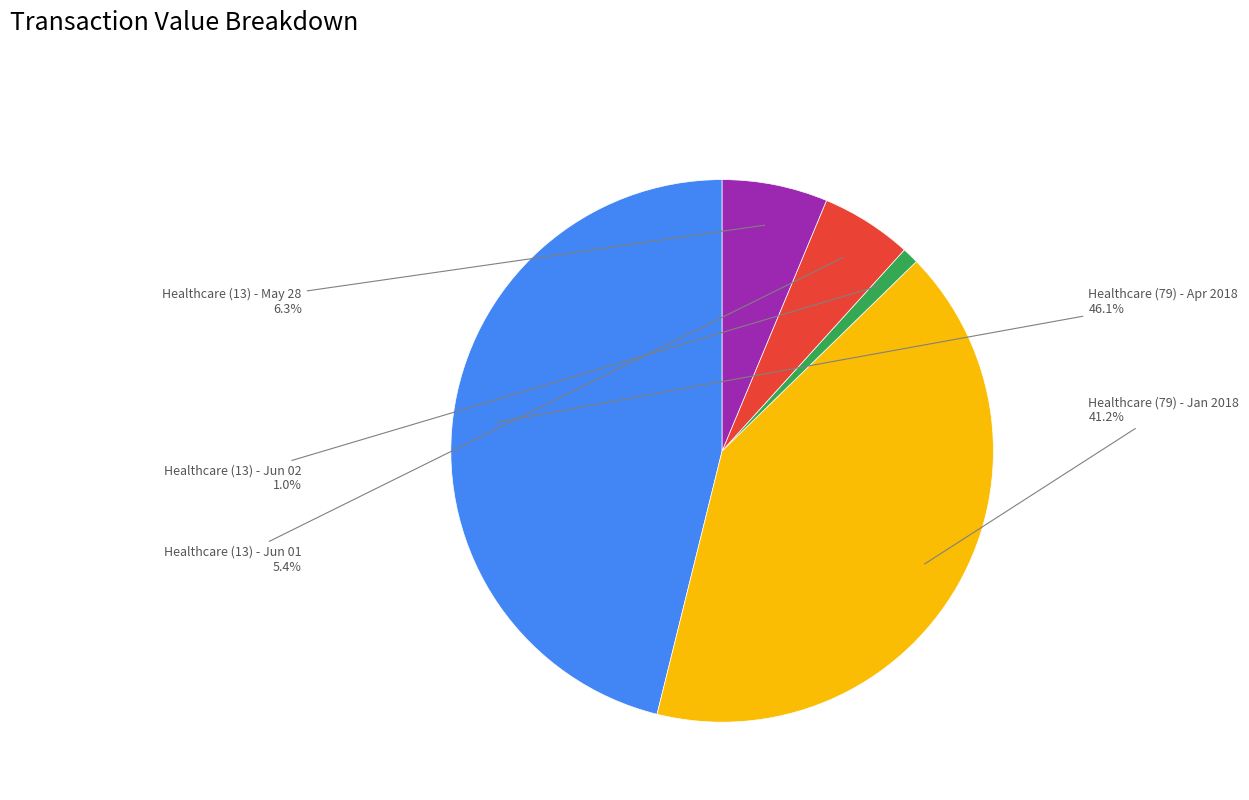

Which has a higher value, Healthcare (13) - Jun 01 or Healthcare (79) - Jan 2018?

Healthcare (79) - Jan 2018